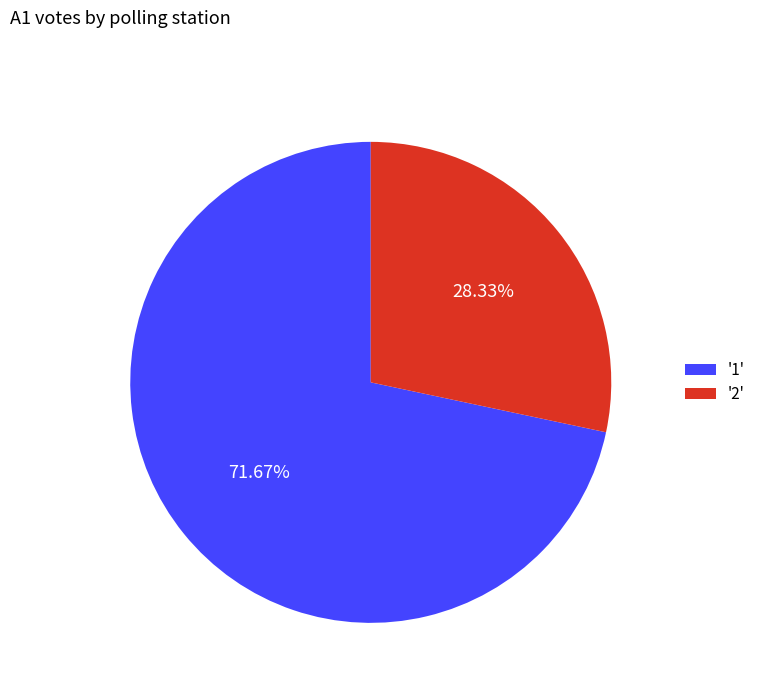

Between '2' and '1', which is larger?

'1'